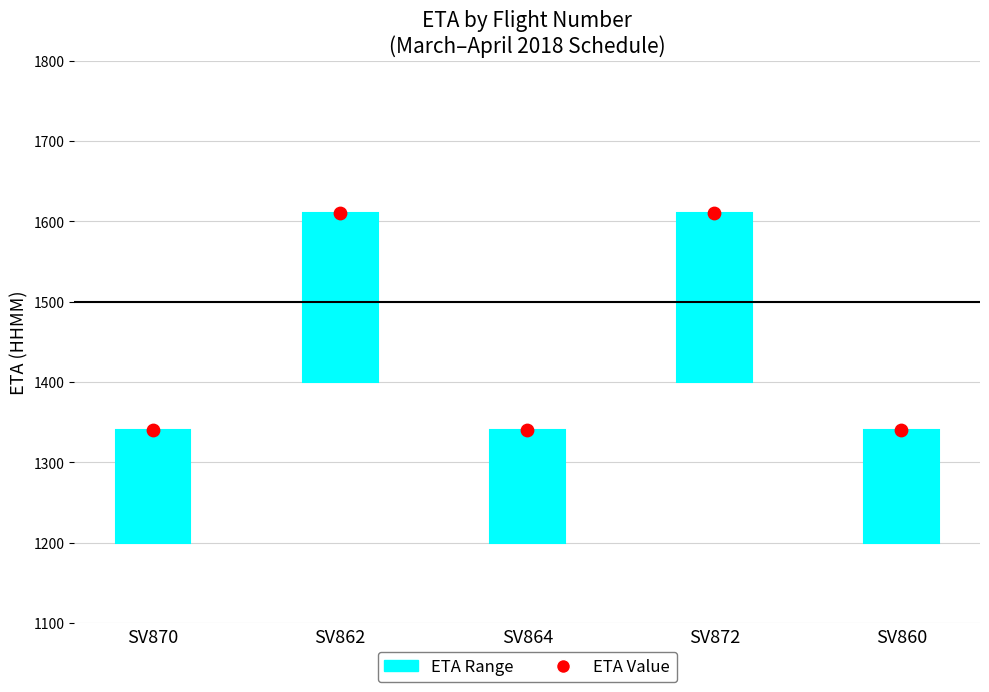

Which series has the largest total across all categories?

ETA Value